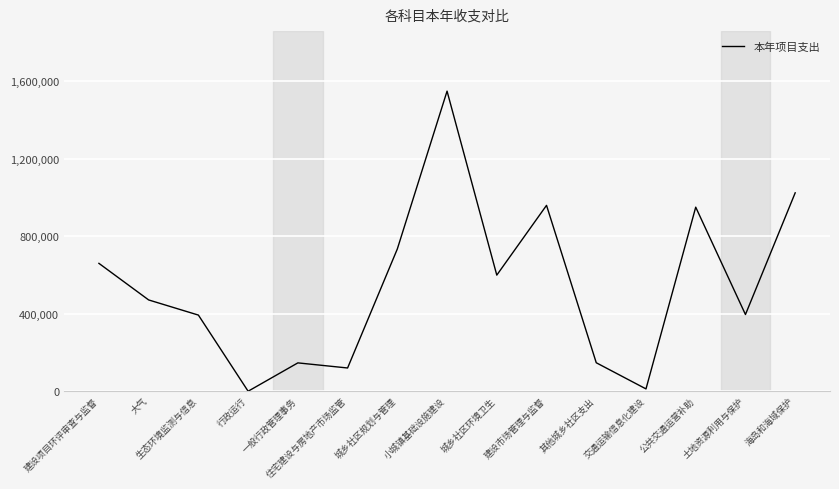

Where does the data first go above 471140?

建设项目环评审查与监督